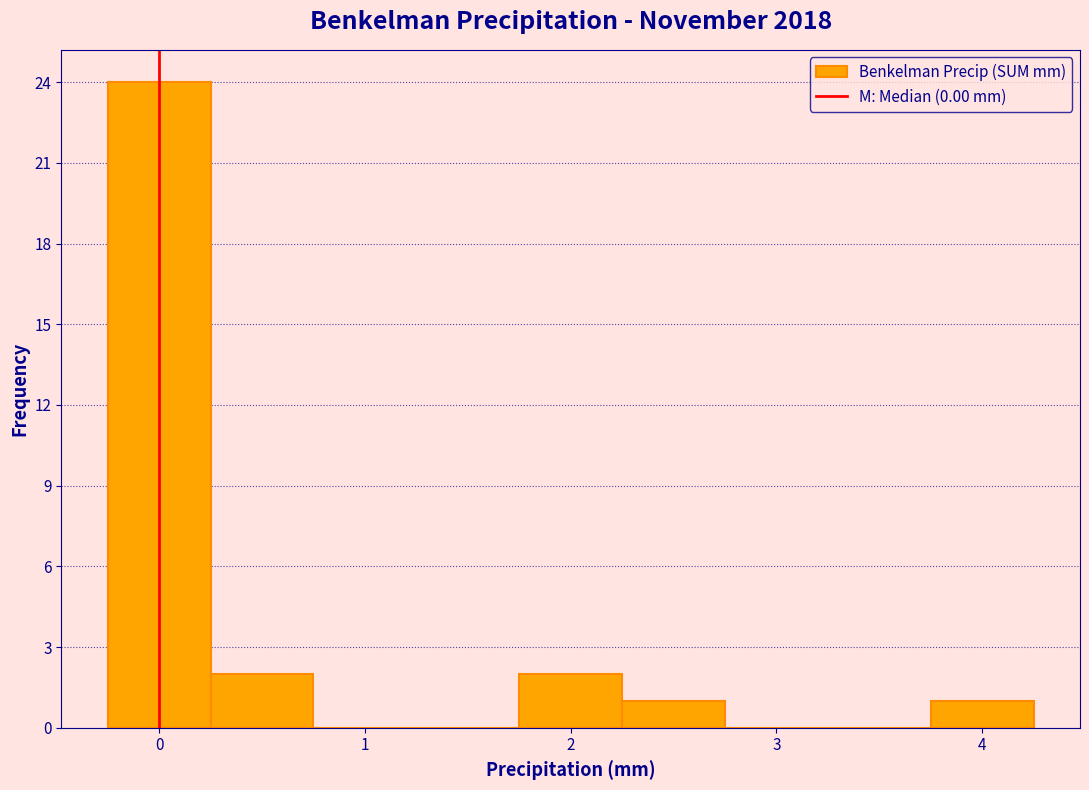

Which range on the x-axis has the tallest bar?

-0.25 to 0.25